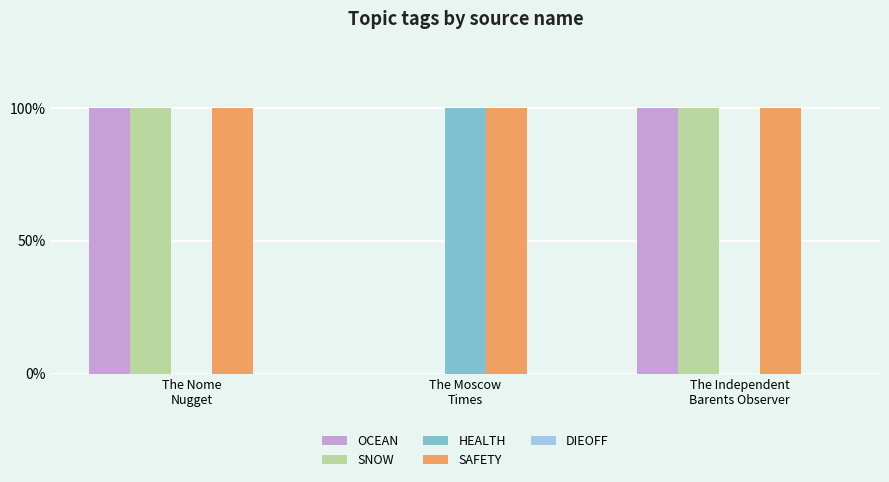

Which series has the largest total across all categories?

SAFETY